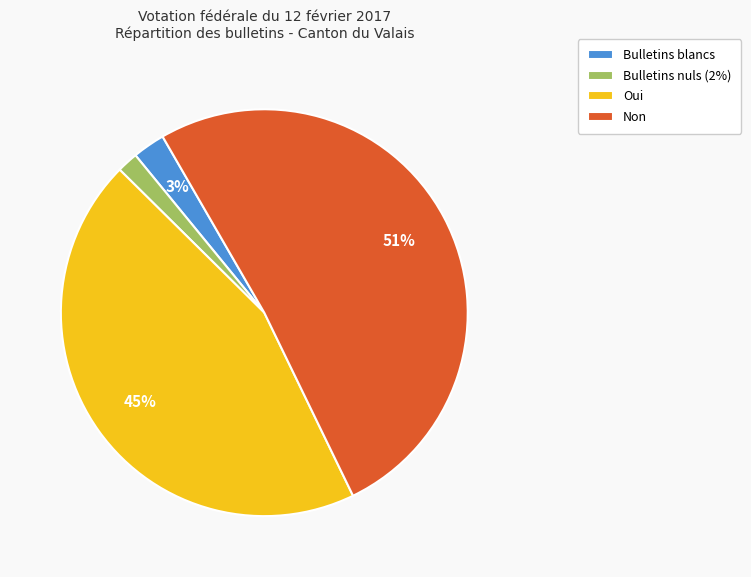

True or false: Oui accounts for 45% of the total.

True